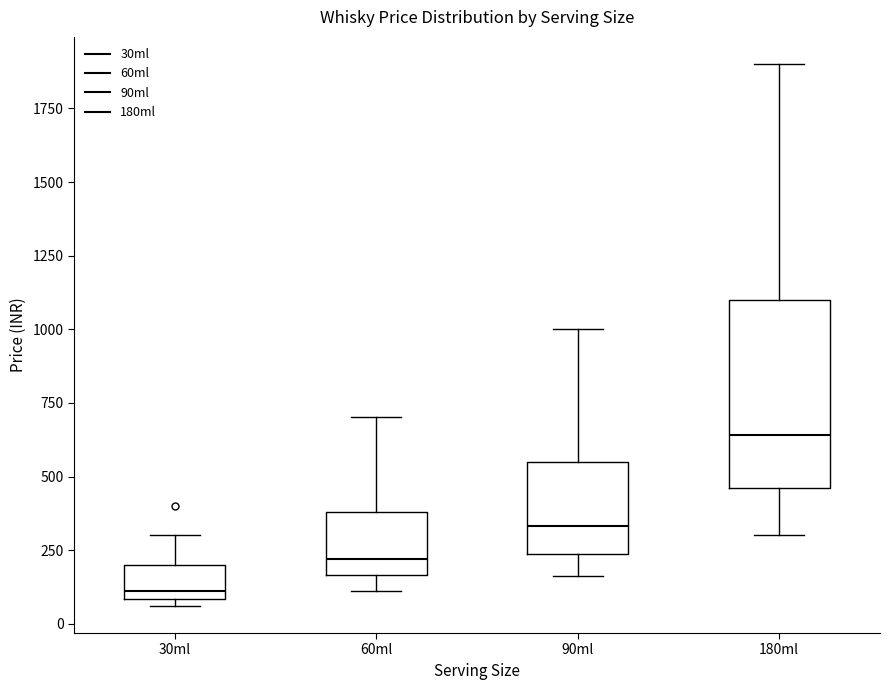

Which box has the highest median line?

180ml